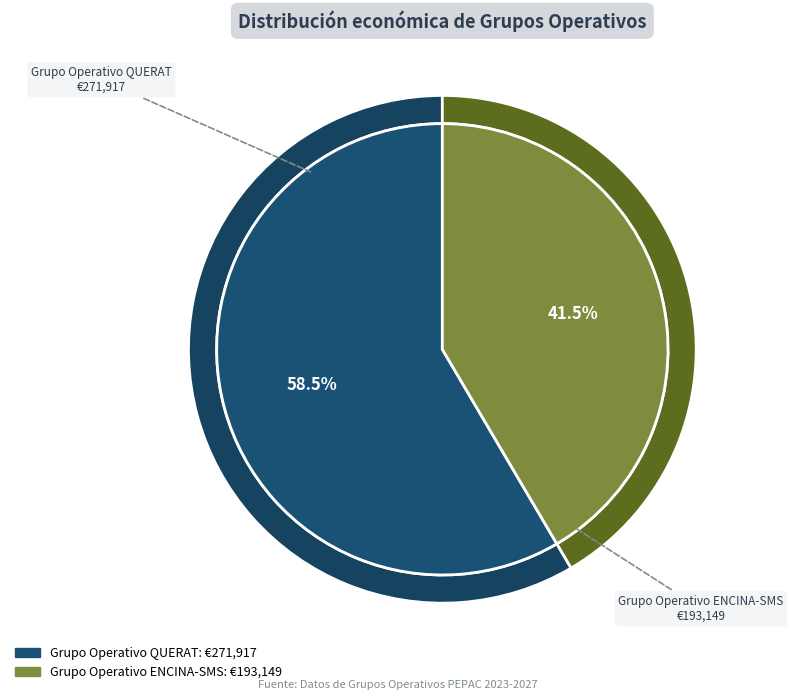

What is the majority slice?

Grupo Operativo QUERAT